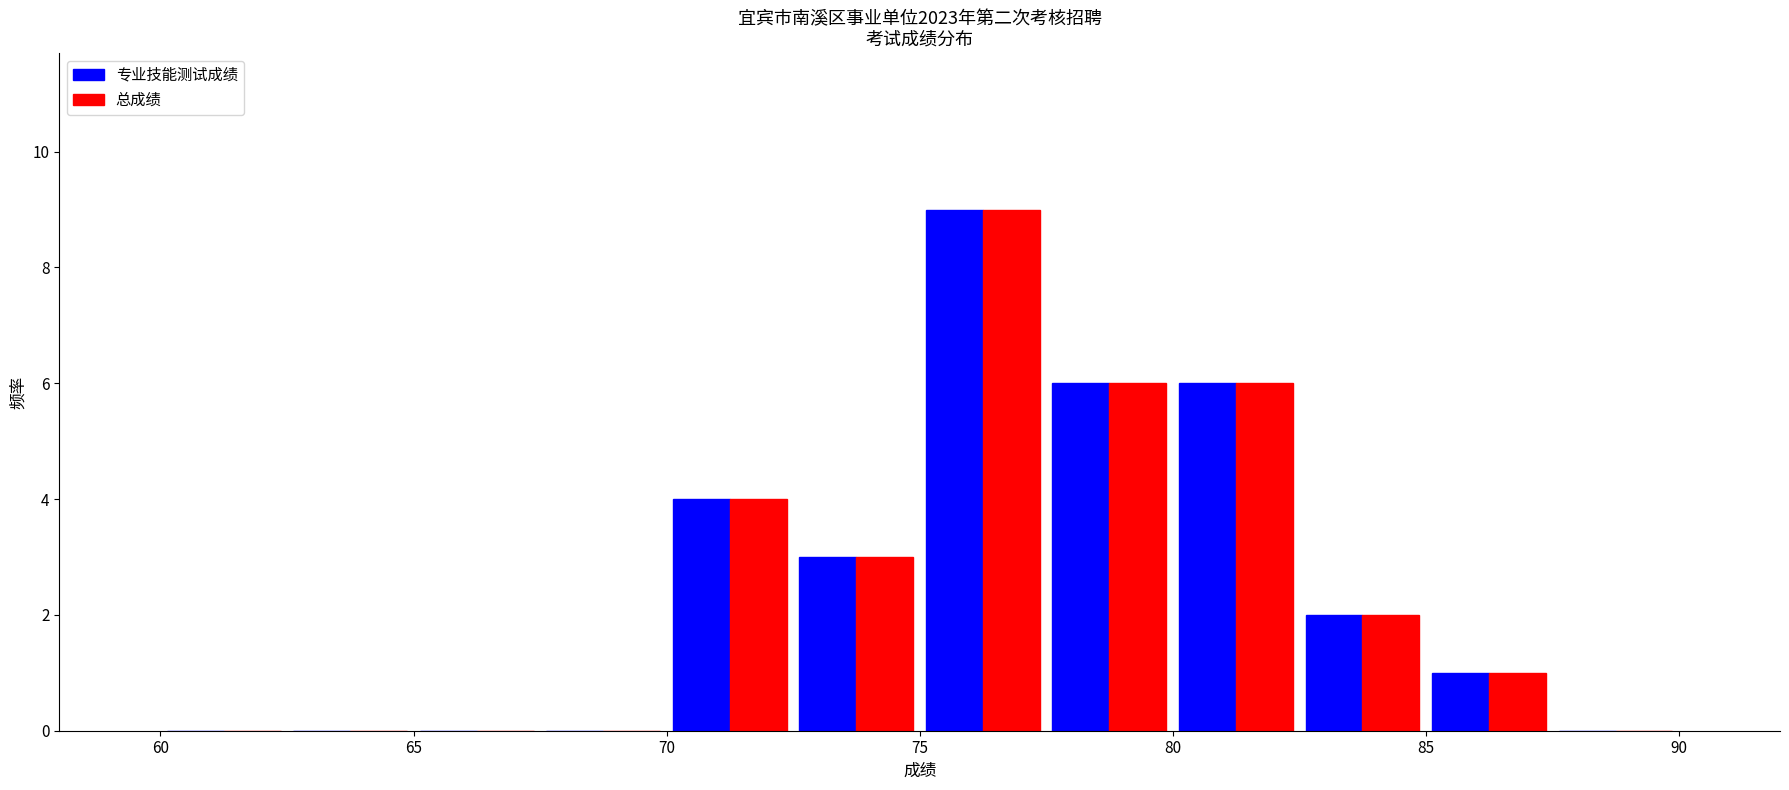

What is the height of the 专业技能测试成绩 bar covering 80.0 to 82.5 on the x-axis? The values are not printed on the chart, so give them approximately, as read against the axis.

6